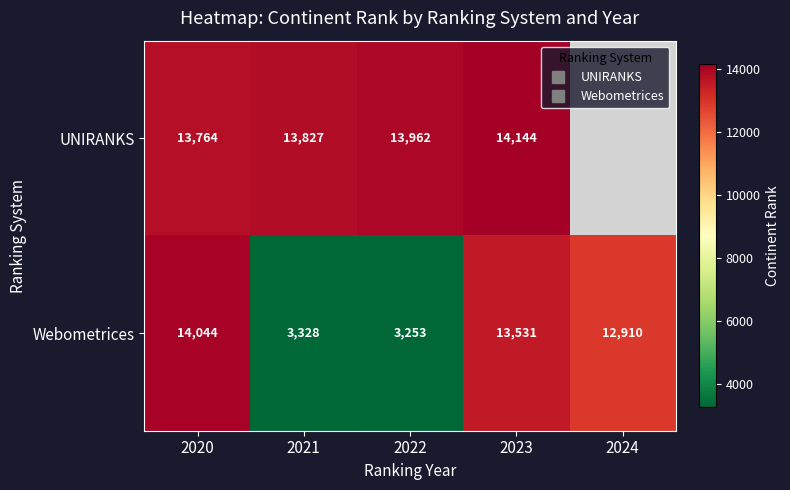

At which label is Webometrices closest to 8648?

2024